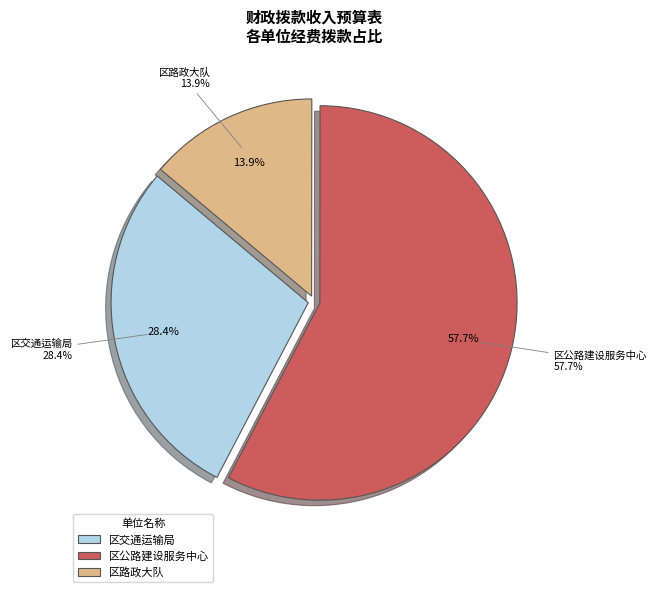

Approximately how many times larger is the value at 区公路建设服务中心 compared to 区交通运输局?

2.0